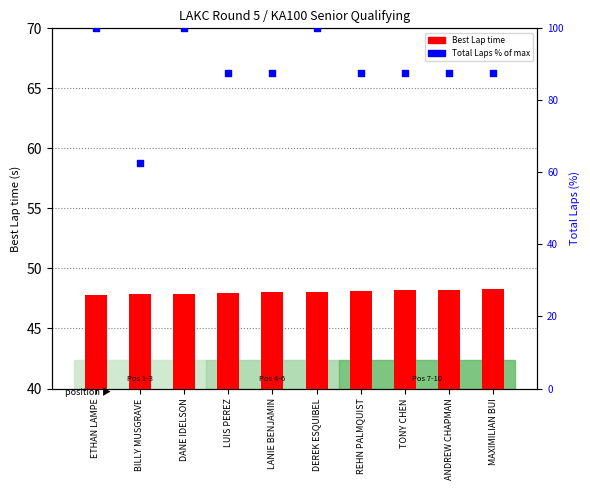

Is the value of Total Laps % at LANIE BENJAMIN greater than the value of Best Lap time at LUIS PEREZ?

Yes